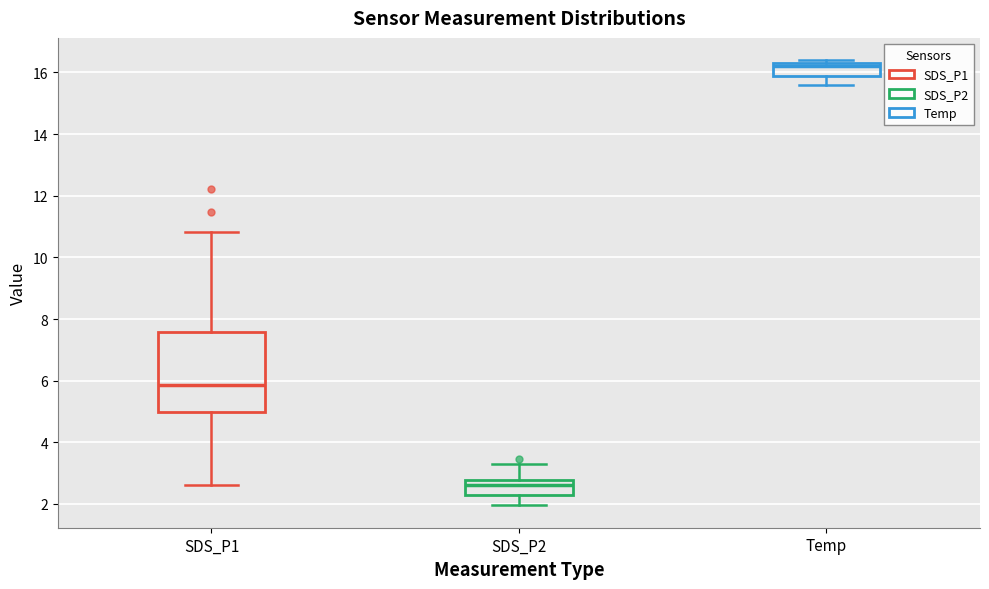

Reading left to right, transcribe this box plot: for each box, give where its median line is, the range the box spans, and where its two whiskers end, as read against the y-axis. The values are not printed on the chart, so give them approximately, as read against the axis.

SDS_P1: median 5.8, box 5.0 to 7.6, whiskers 2.6 to 10.8
SDS_P2: median 2.6, box 2.4 to 2.8, whiskers 2.0 to 3.4
Temp: median 16.2, box 15.8 to 16.4, whiskers 15.6 to 16.4 (just above the box's upper edge)